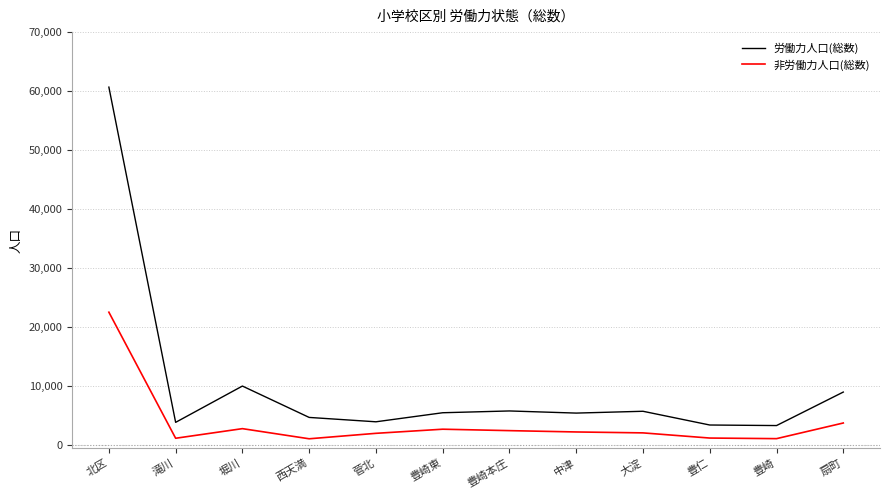

At which category is the sum across all series the highest?

北区